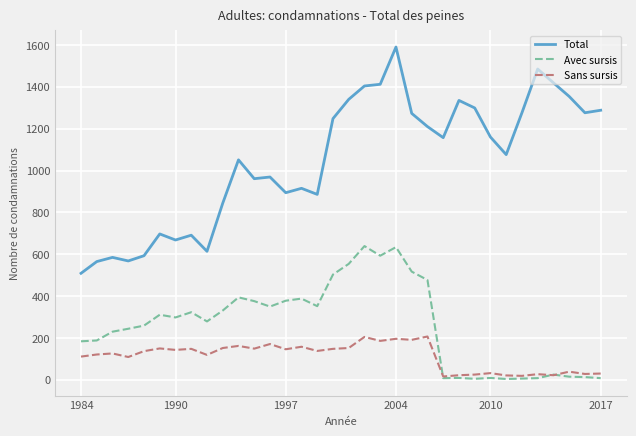

List the series in order of their overall mean, highest first.

Total, Avec sursis, Sans sursis